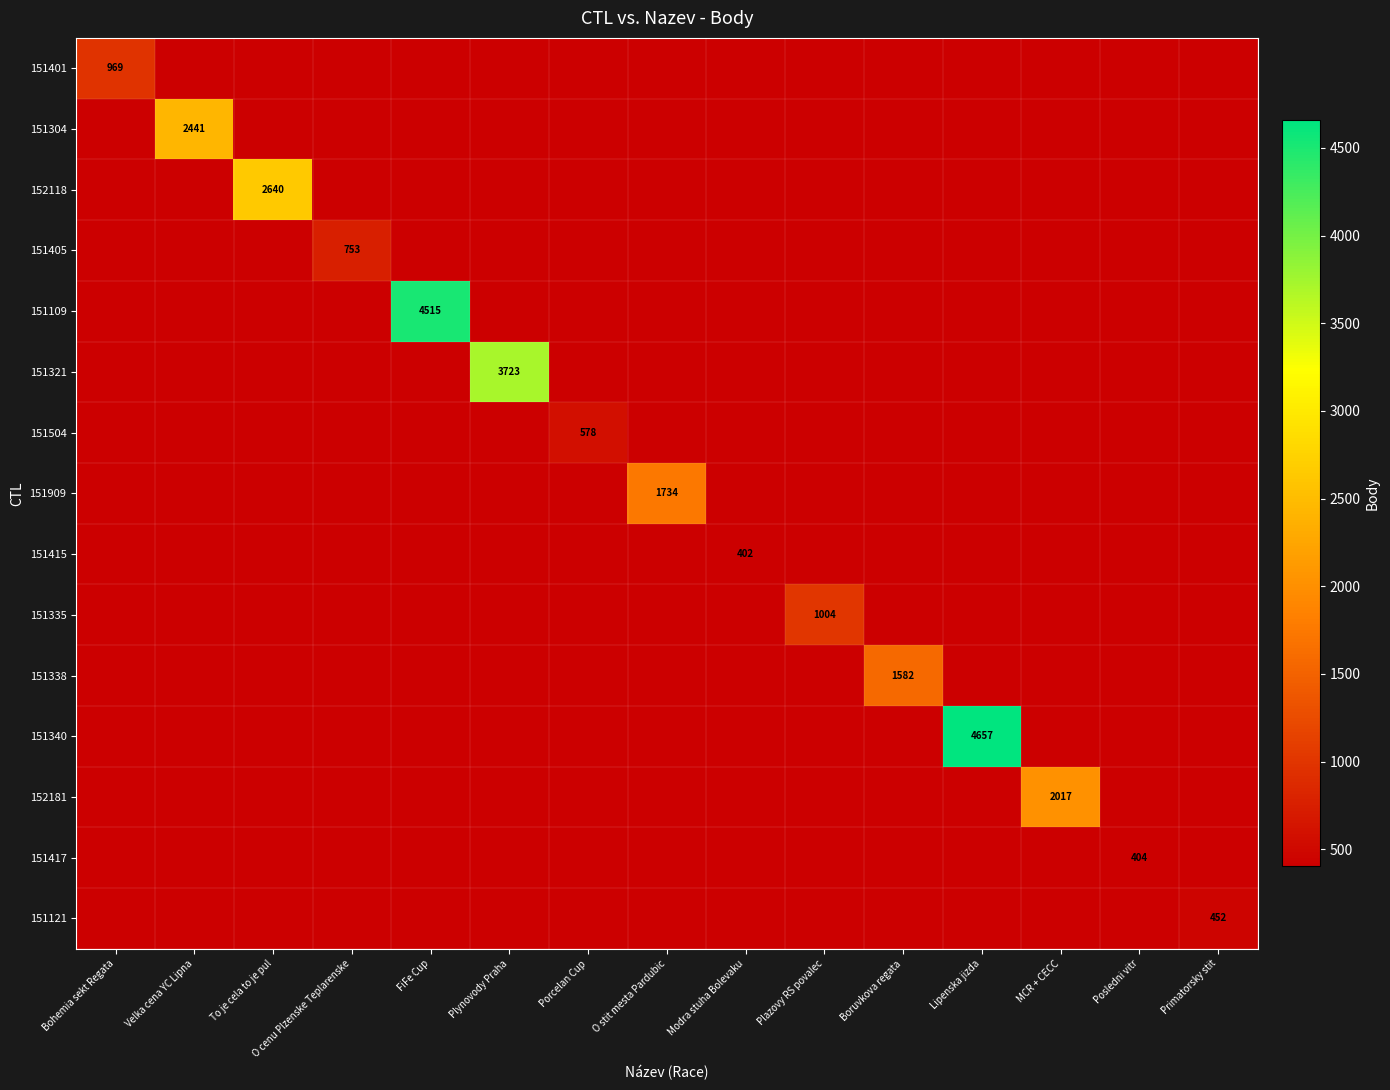

Count the number of data series in this chart.

15